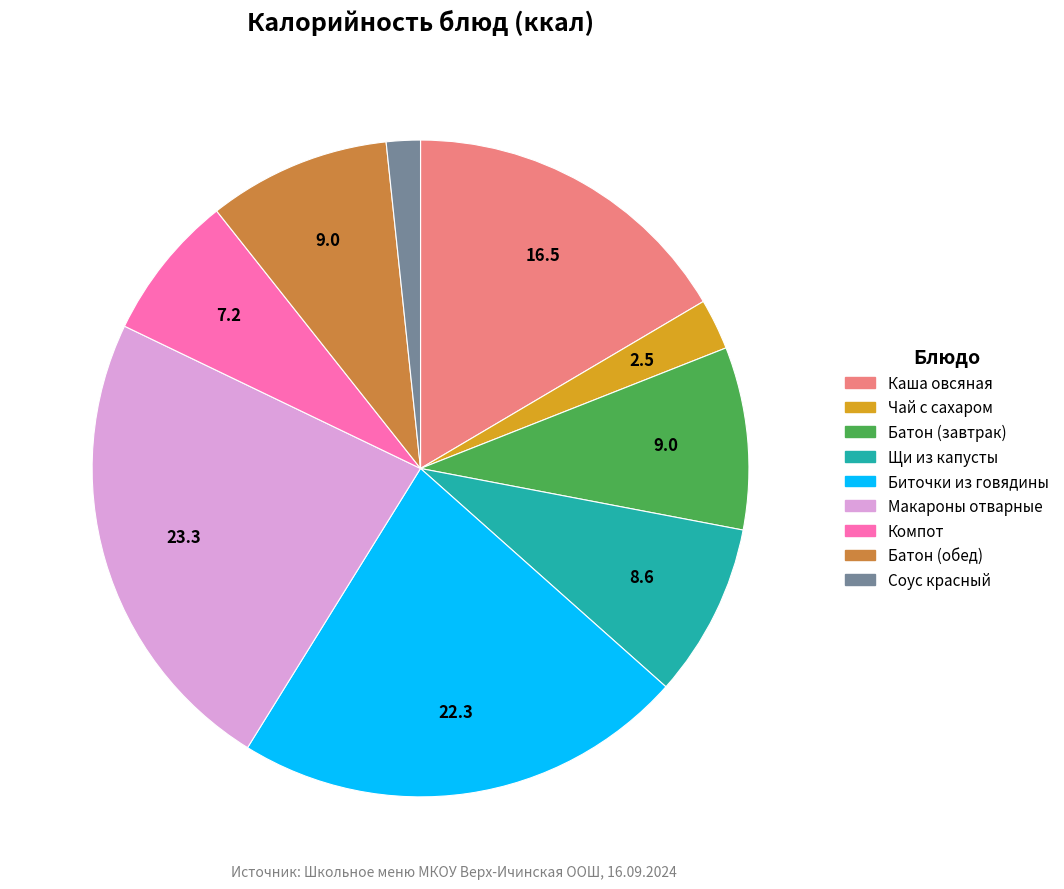

The Чай с сахаром slice represents 9% of the pie. True or false?

False